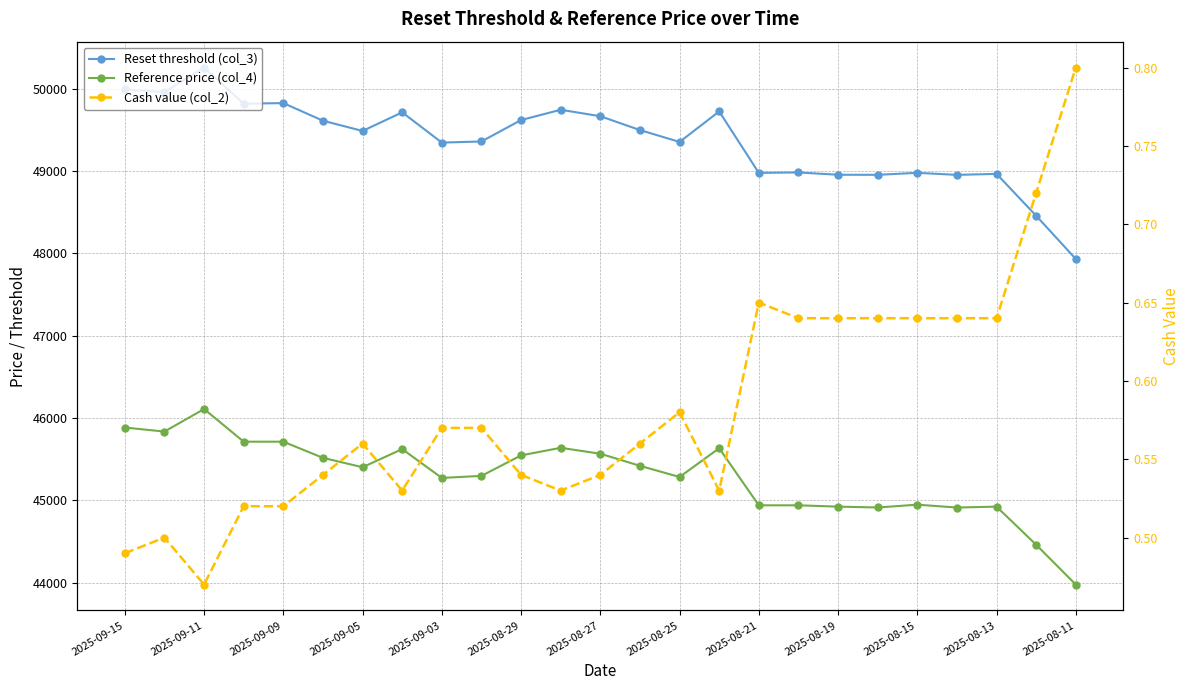

True or false: Cash value (col_2) and Reset threshold (col_3) intersect in this chart.

False